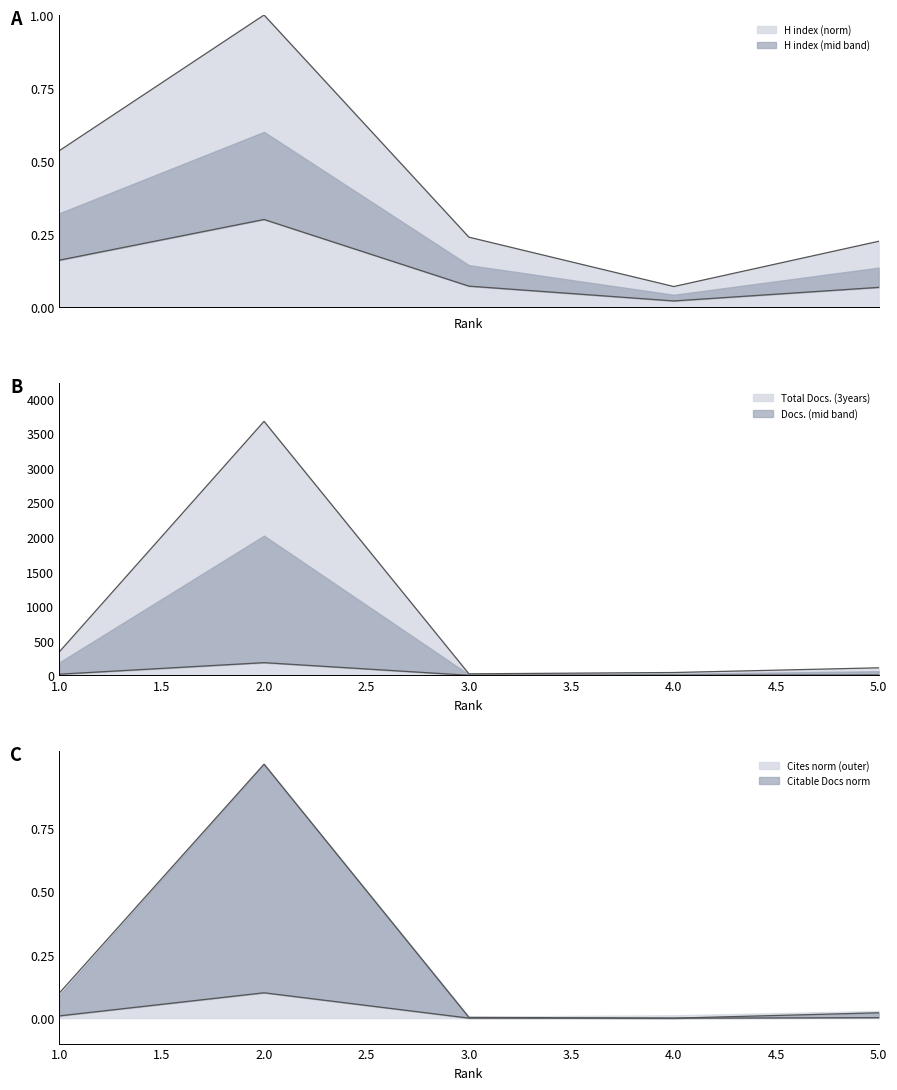

True or false: Total Docs. (3years) and H index cross at least once.

False